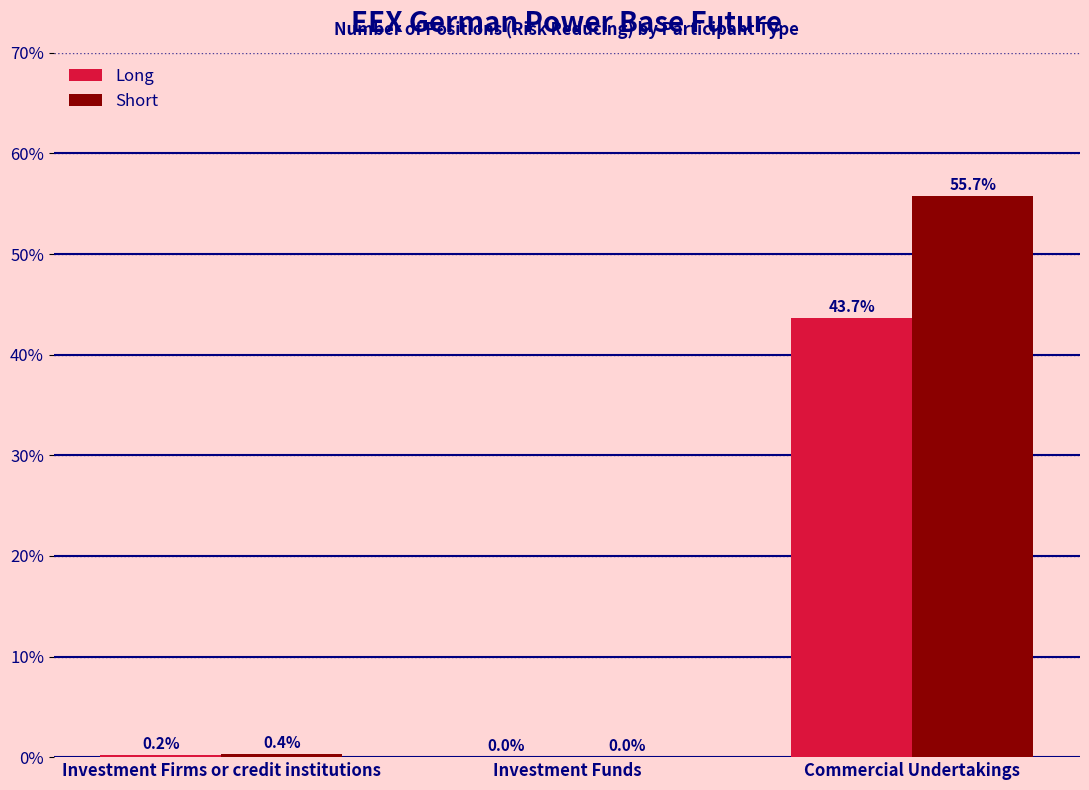

Is the value of Long at Commercial Undertakings greater than the value of Short at Investment Firms or credit institutions?

Yes